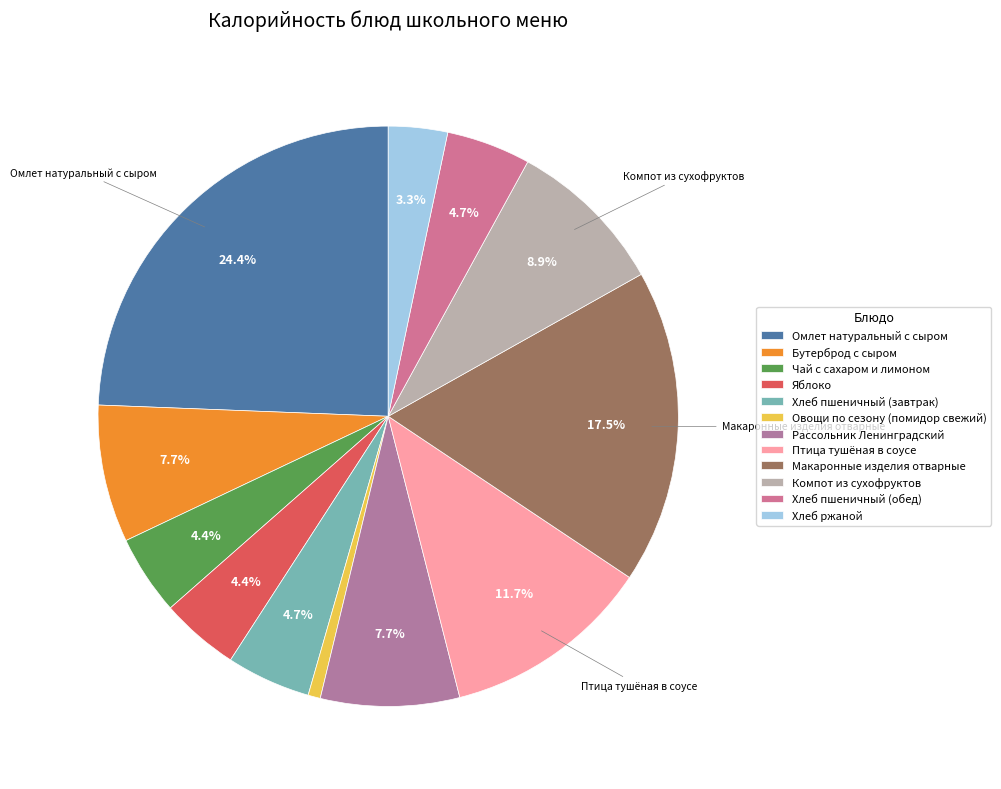

What percentage do Птица тушёная в соусе and Макаронные изделия отварные together represent?

29.2%